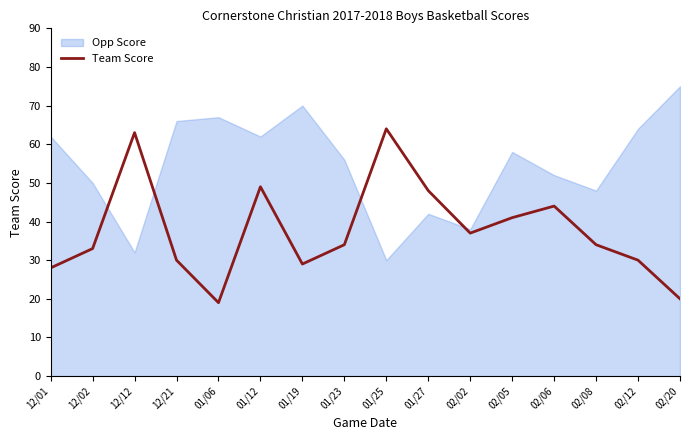

What is the difference between the Team Score values at 01/23 and 02/05?

7